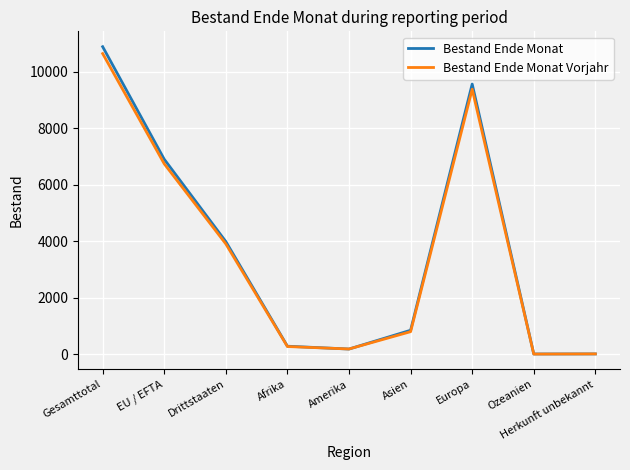

What is the difference between the highest and lowest values at Gesamttotal?

244